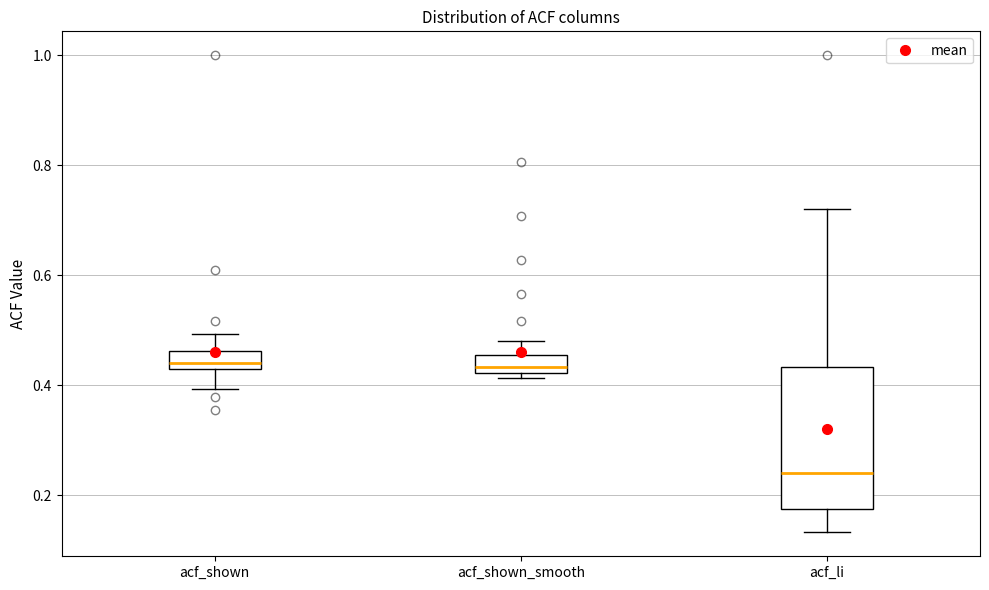

Reading left to right, transcribe this box plot: for each box, give where its median line is, the range the box spans, and where its two whiskers end, as read against the y-axis. The values are not printed on the chart, so give them approximately, as read against the axis.

acf_shown: median 0.44, box 0.42 to 0.46, whiskers 0.40 to 0.50
acf_shown_smooth: median 0.44, box 0.42 to 0.46, whiskers 0.42 (just below the box's lower edge) to 0.48
acf_li: median 0.24, box 0.18 to 0.44, whiskers 0.14 to 0.72